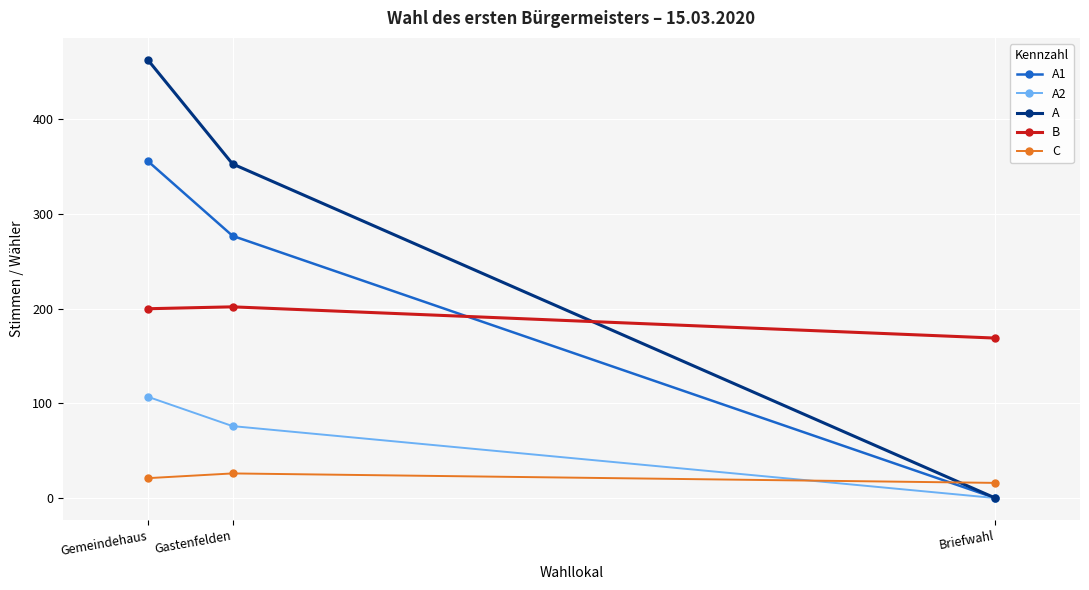

At which label does A1 reach its minimum?

Briefwahl